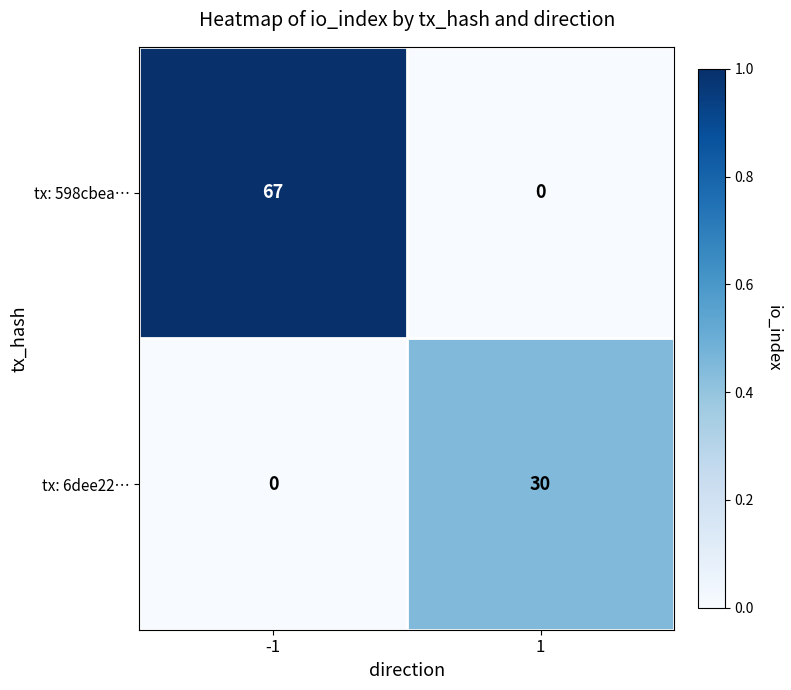

Reading left to right, list all the values displayed in this chart.

tx: 598cbea…: -1=67	1=0
tx: 6dee22…: -1=0	1=30